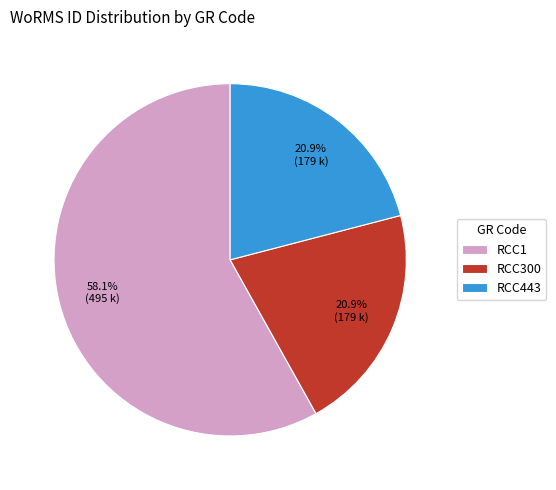

What percentage is the RCC443 slice, to the nearest percent?

21%